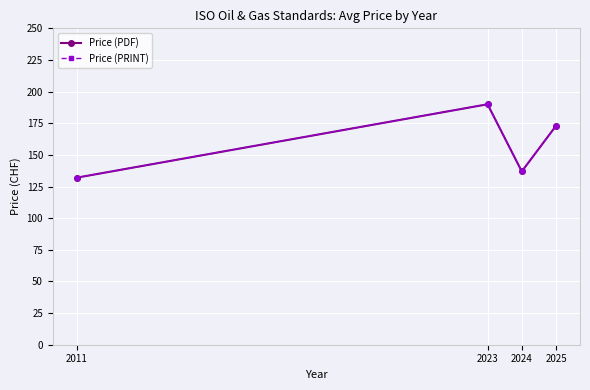

Does the chart have visible grid lines?

Yes